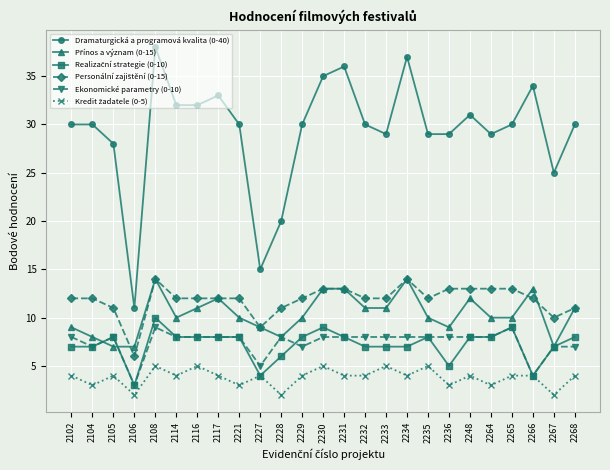

What is the total value across all series at 2264?

71